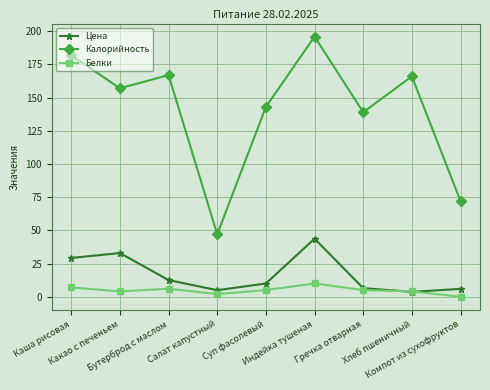

Which series has the largest total across all categories?

Калорийность